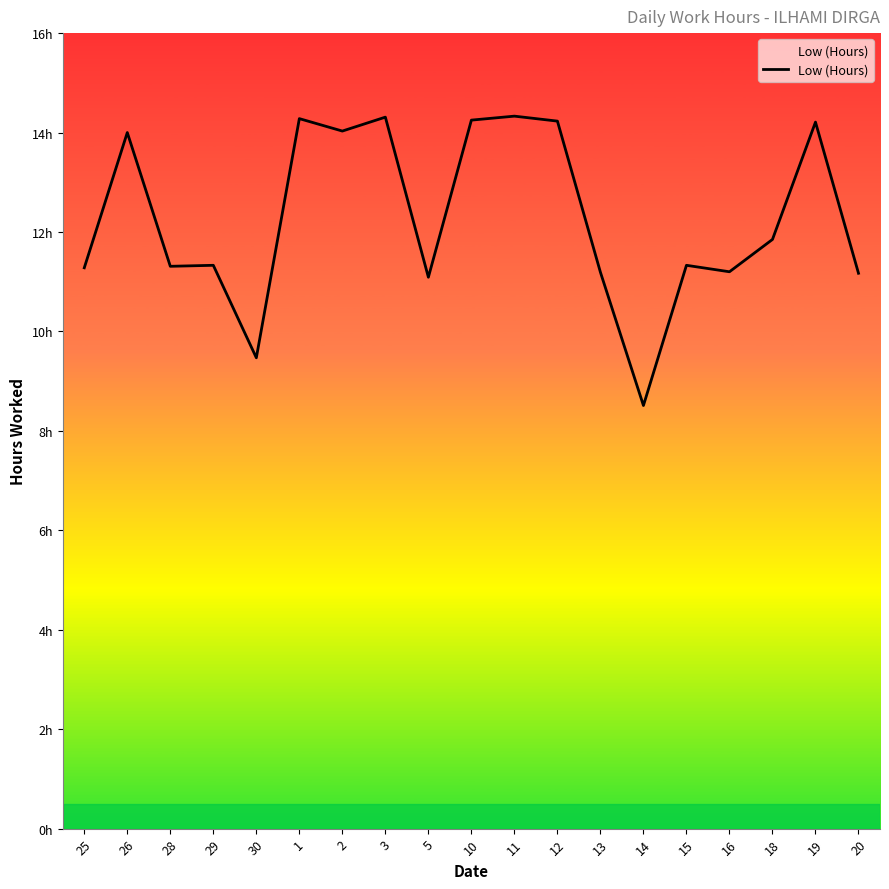

Does the chart display data point markers on the line(s)?

No